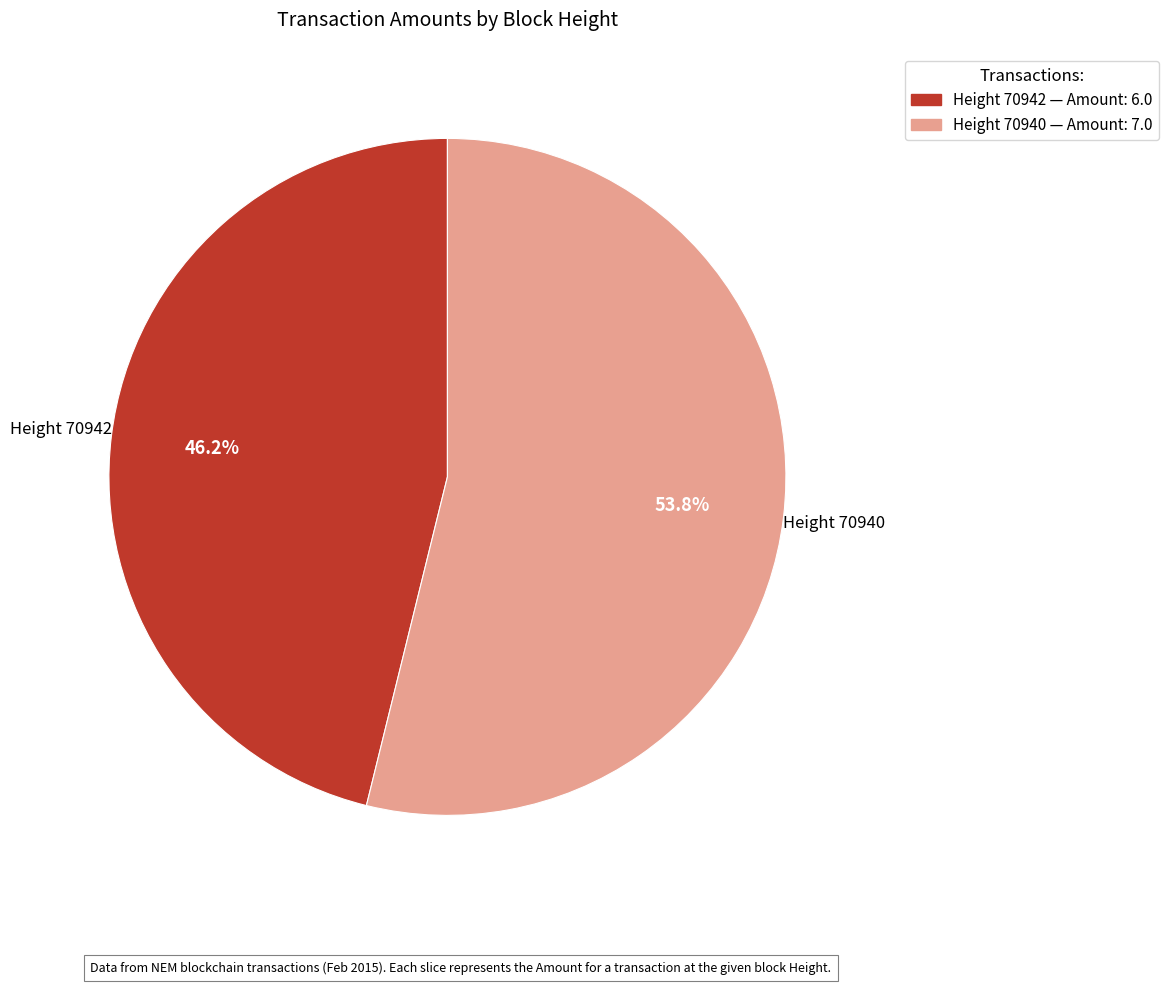

Is there a majority slice in this chart?

Yes